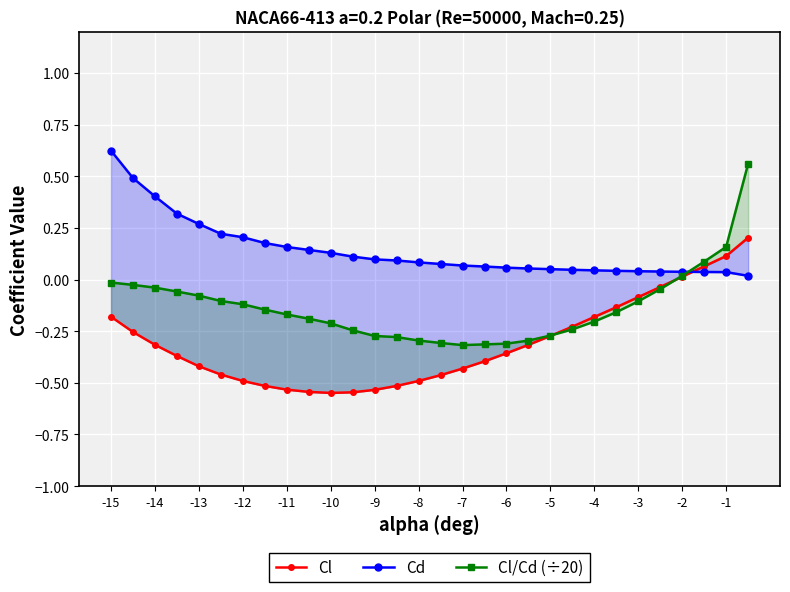

How many values in Cl are below zero?

26